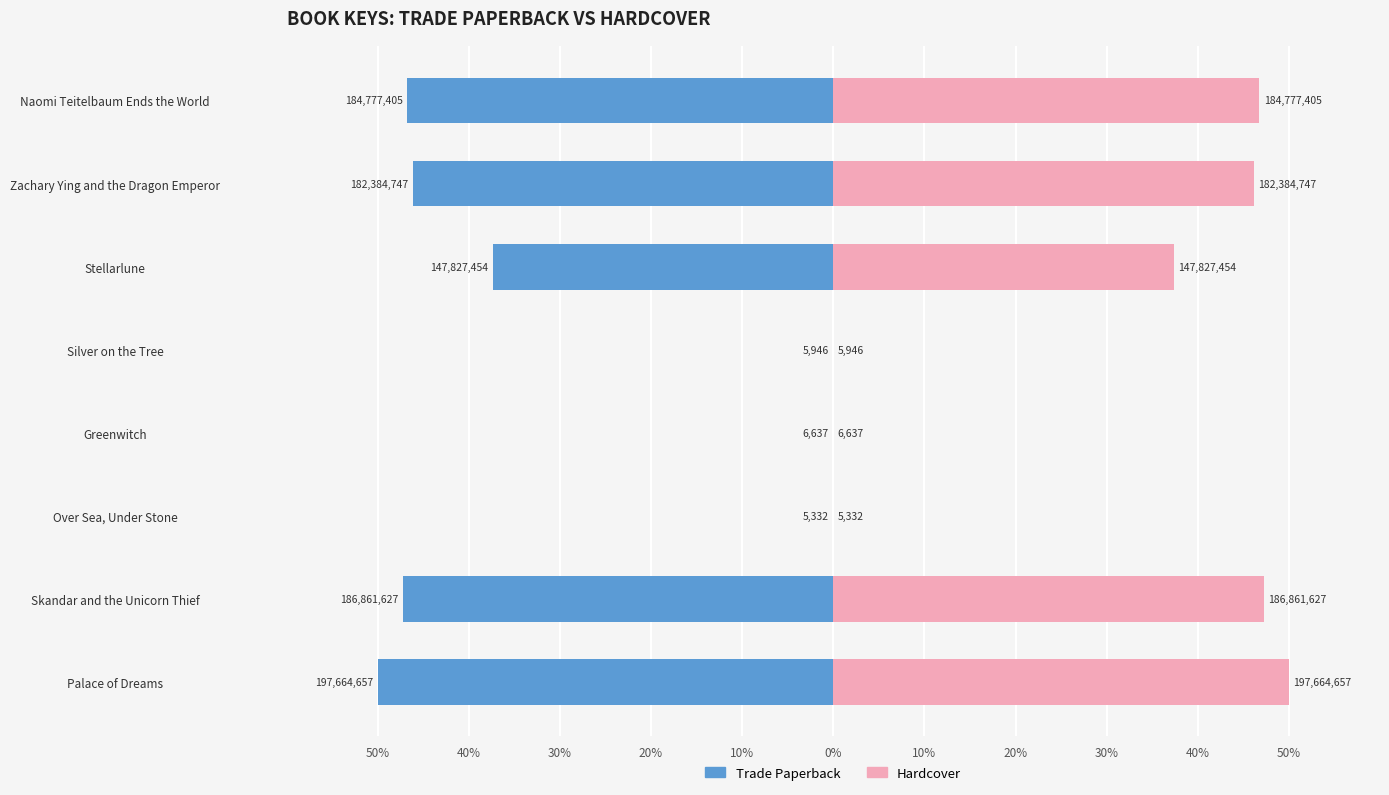

Reading left to right, extract all data points from this chart.

Trade Paperback: -50.0	-47.3	-0.0	-0.0	-0.0	-37.4	-46.1	-46.7
Hardcover: 50.0	47.3	0.0	0.0	0.0	37.4	46.1	46.7